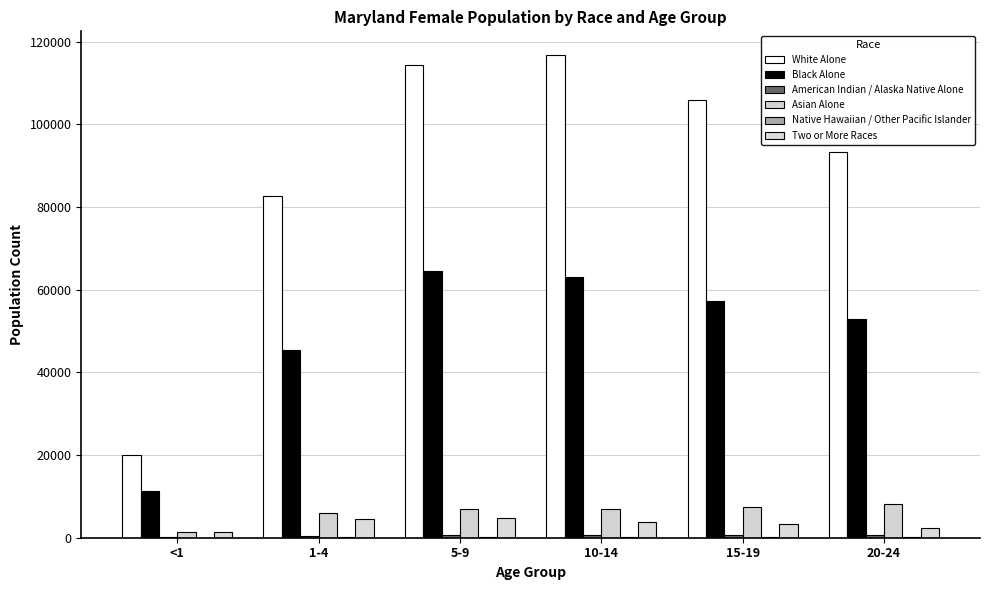

At which label is Two or More Races closest to 3009?

15-19